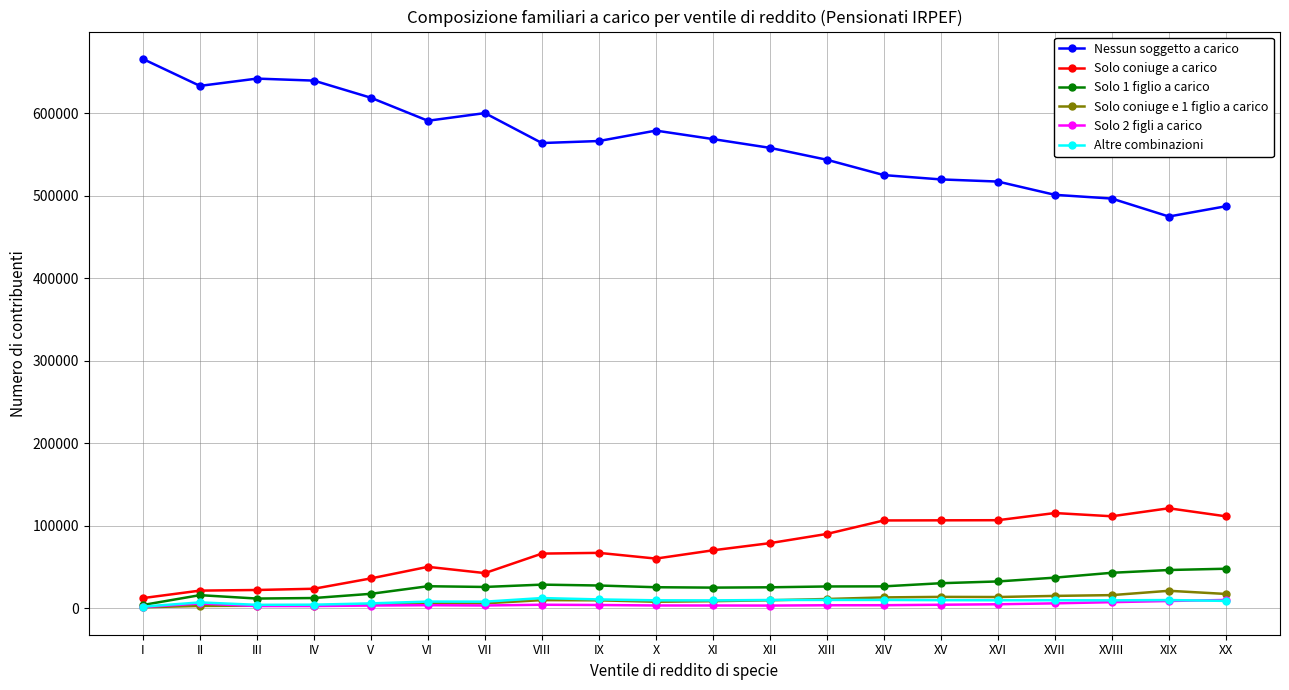

What is the highest value of the Solo coniuge e 1 figlio a carico series?

21164